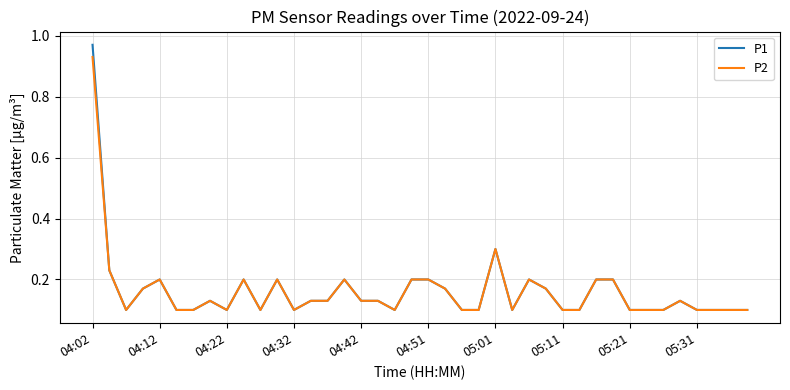

Which series has the widest spread of values?

P1